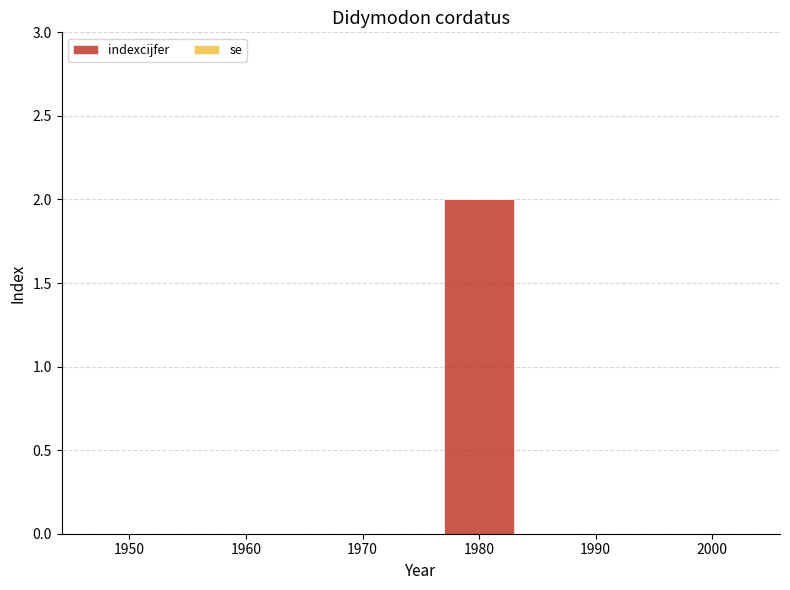

How many categories are shown in the chart?

6